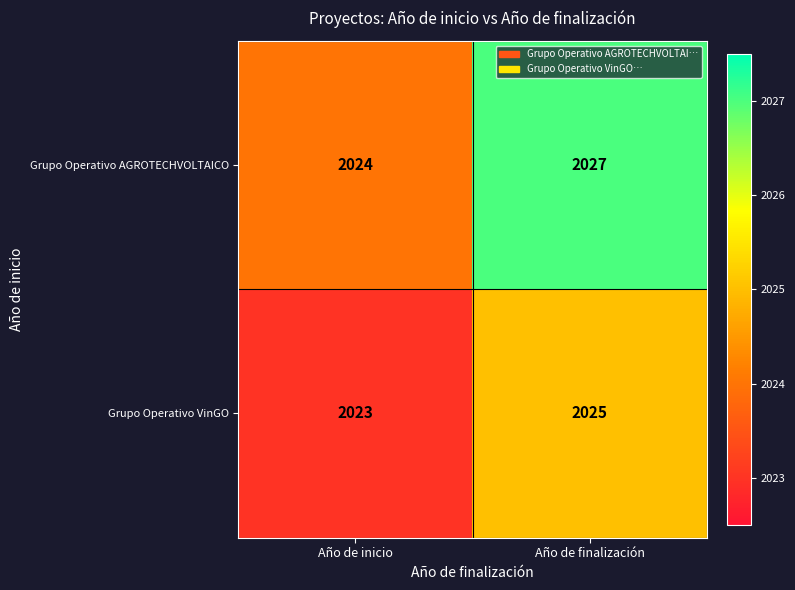

Is it true that Grupo Operativo VinGO equals 1022 at Año de finalización?

False